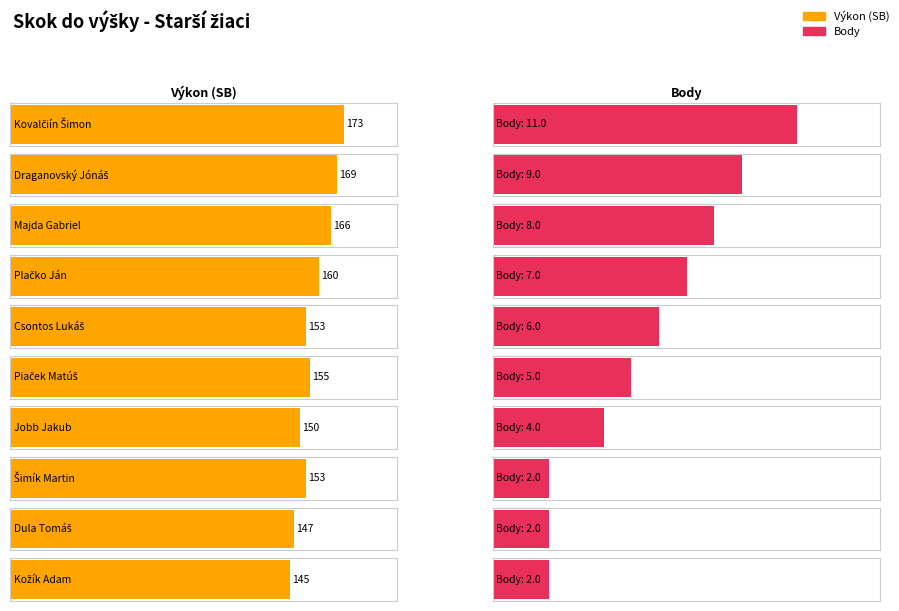

What is the value of the Body bar at the 5th from the left?

6